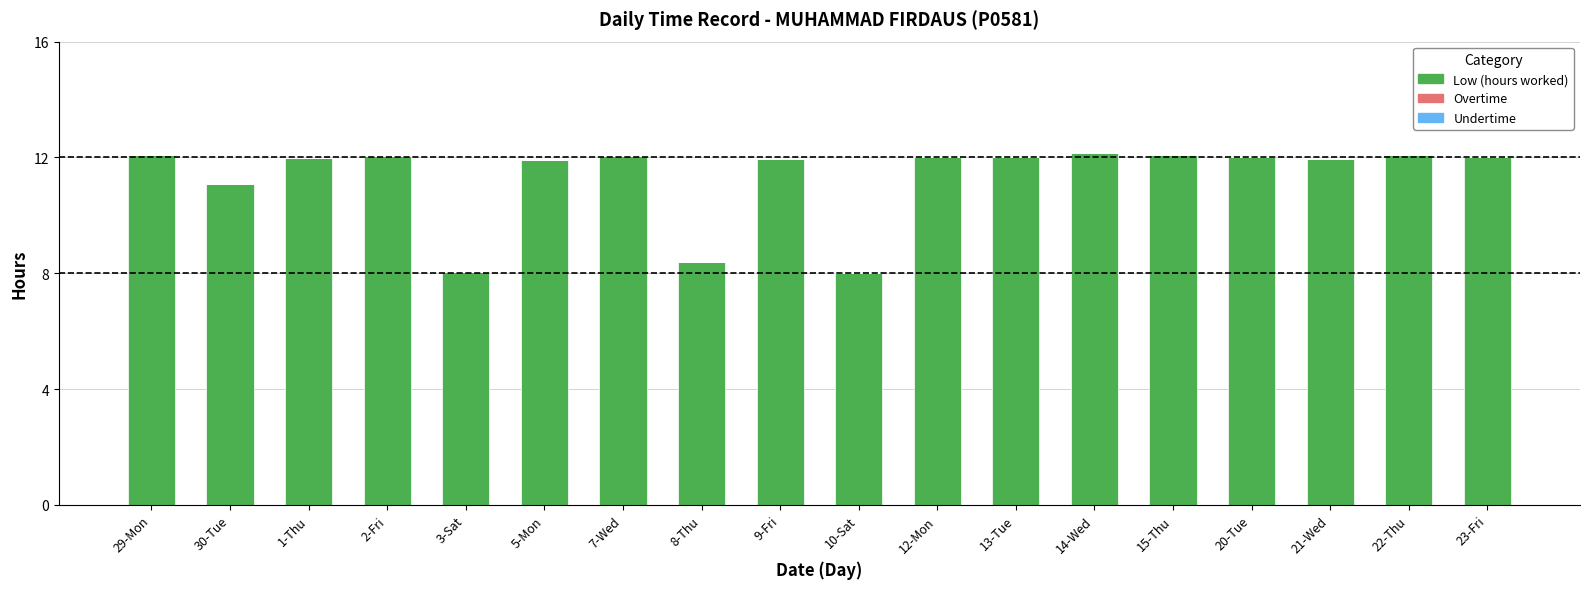

What is the minimum value shown in the chart?

8.0